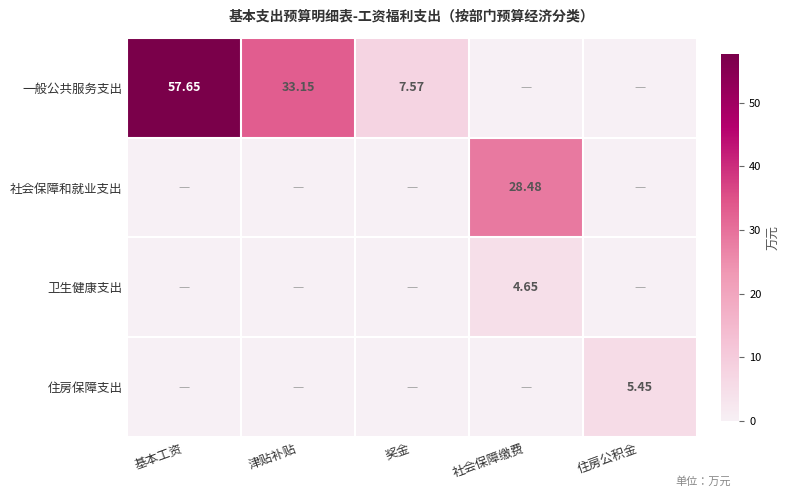

Which series has the largest total across all categories?

一般公共服务支出